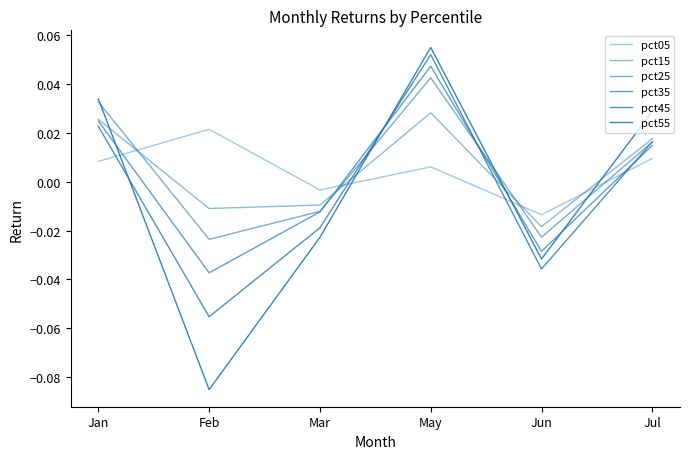

True or false: pct45 and pct55 cross at least once.

True